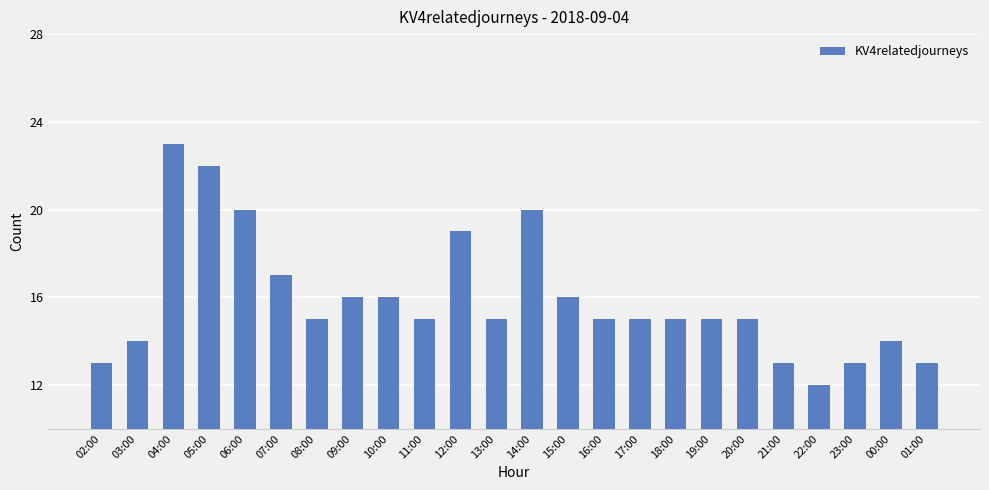

What is the label of the 4th bar from the left?

05:00